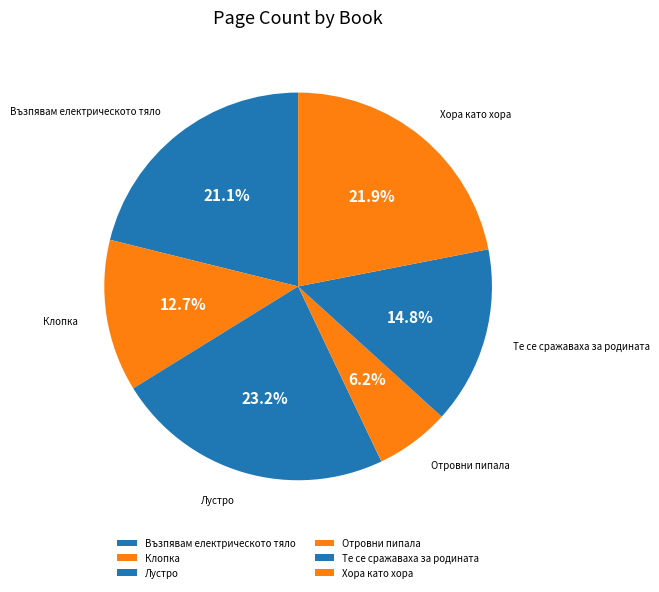

To the nearest percent, what is the difference between the largest and smallest slice percentages?

17%